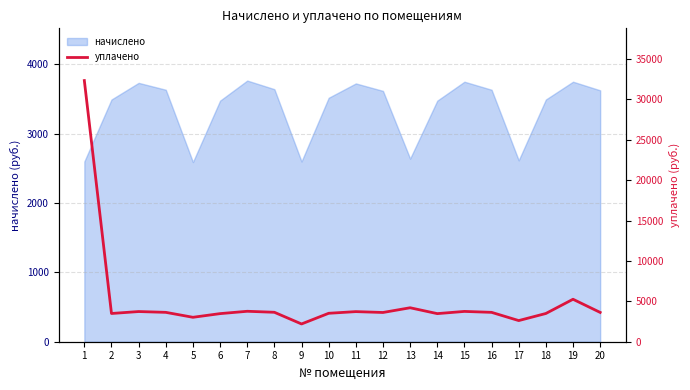

At which label is the value closest to 17259?

19